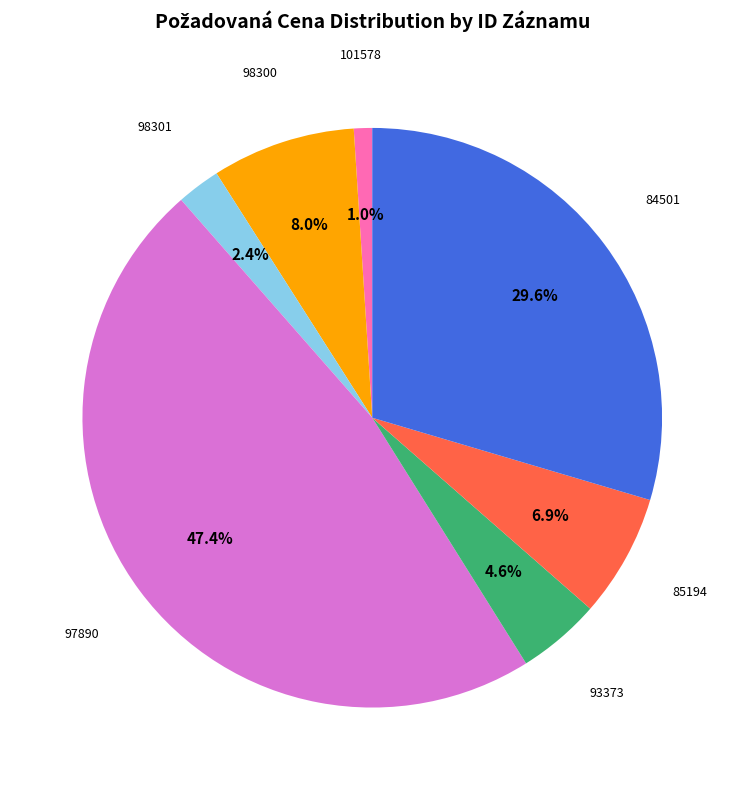

To the nearest percent, what is the difference between the largest and smallest slice percentages?

46%